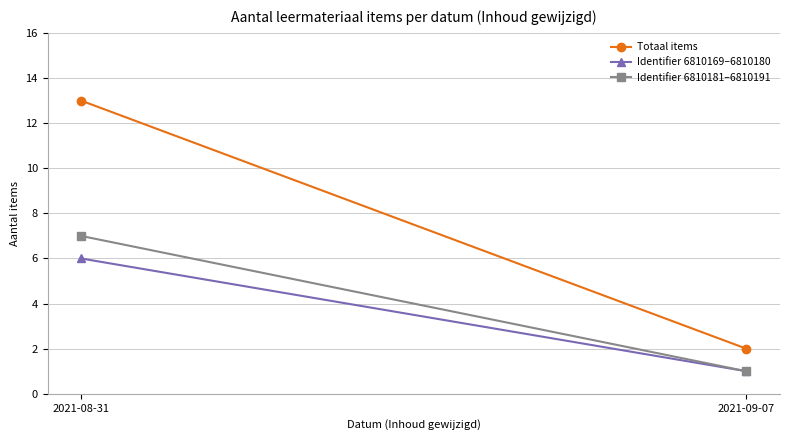

What is the maximum value shown in the chart?

13